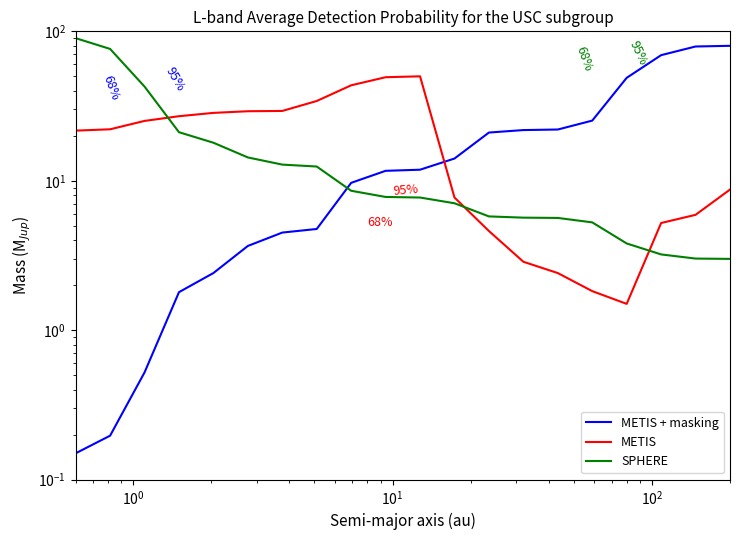

List the series in order of their peak value, lowest first.

METIS, METIS + masking, SPHERE